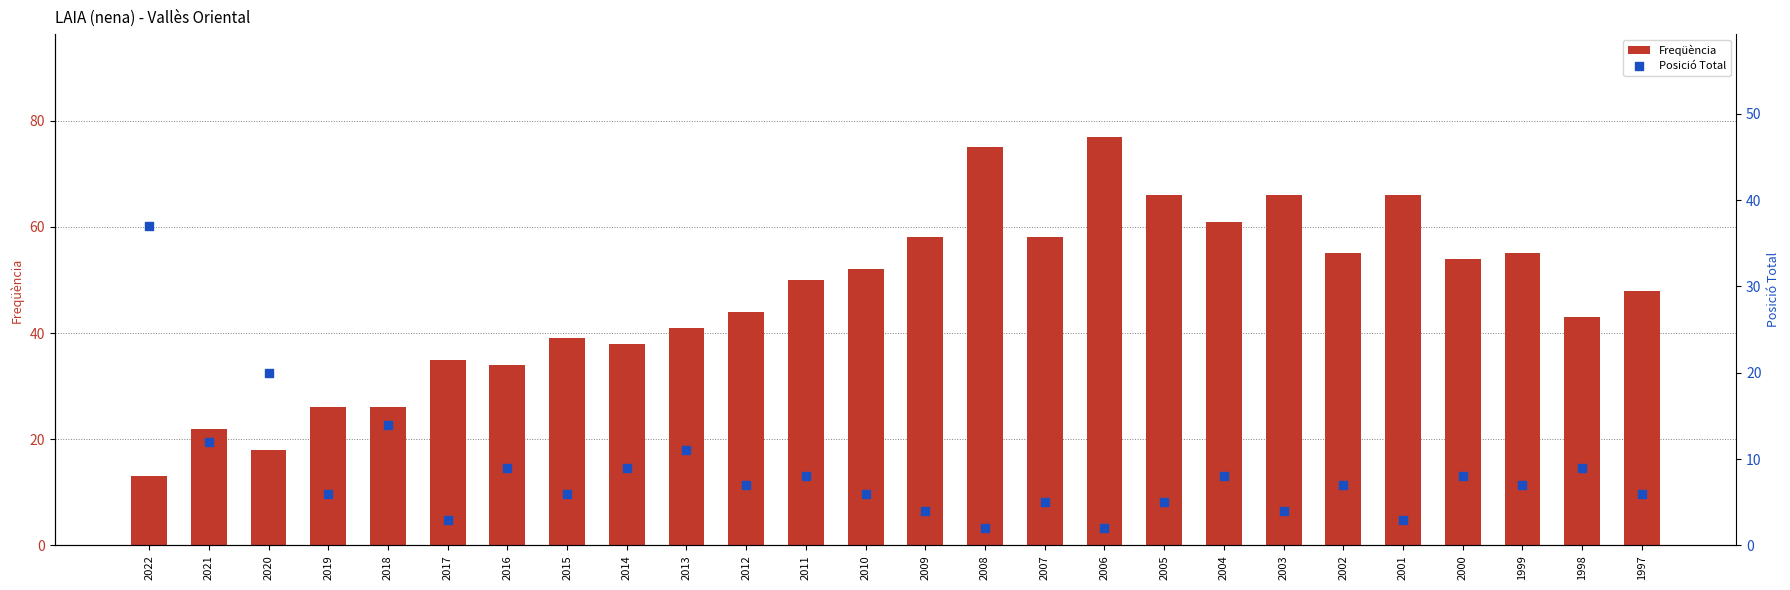

At which category is the sum across all series the highest?

2006